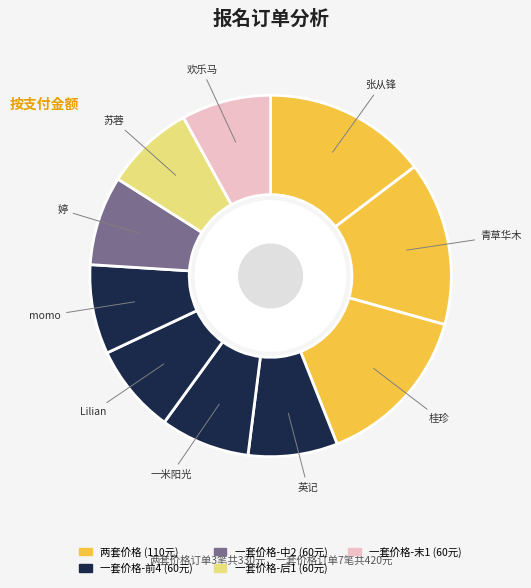

To the nearest percent, what is the difference between the largest and smallest slice percentages?

7%